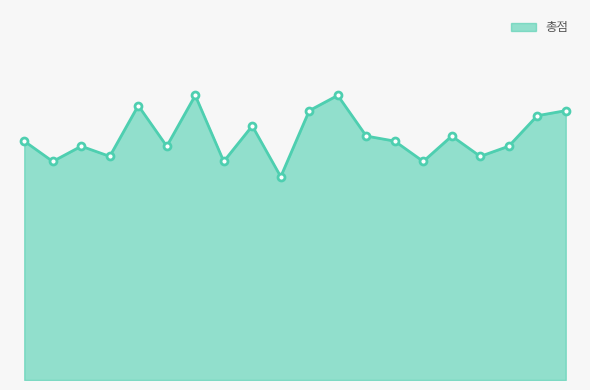

True or false: the data has more than 0 interior local peaks.

True